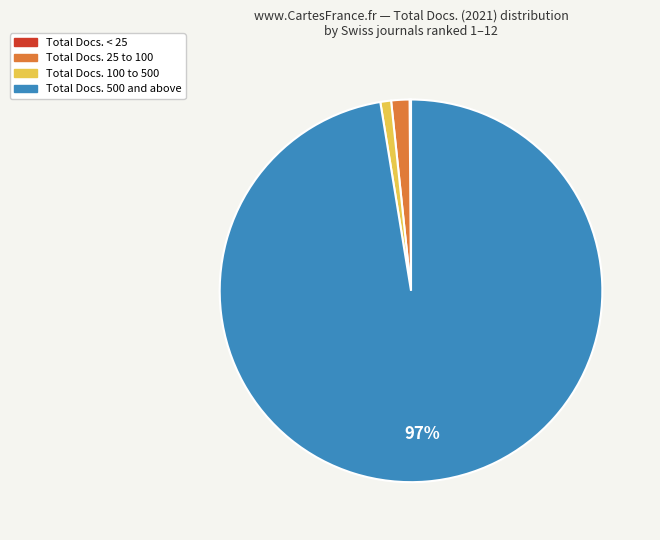

Is there a majority slice in this chart?

Yes